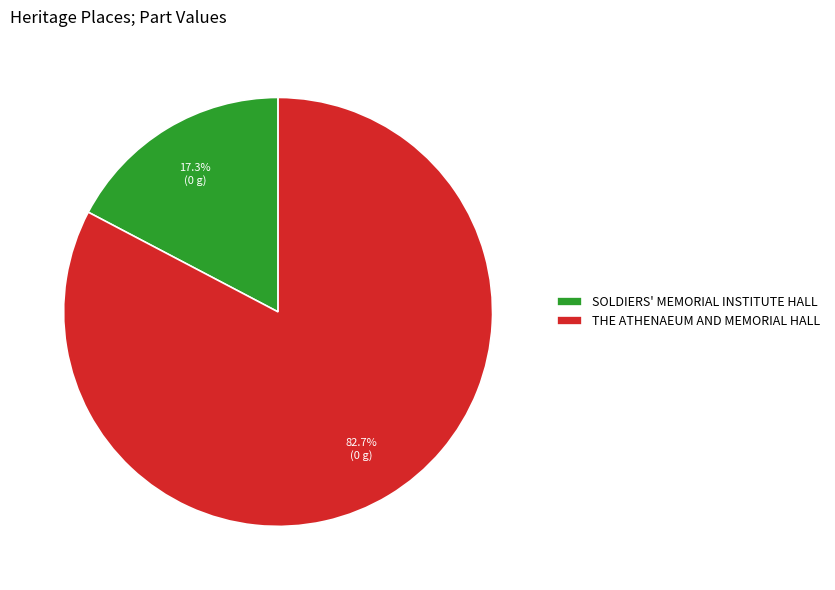

Do THE ATHENAEUM AND MEMORIAL HALL and SOLDIERS' MEMORIAL INSTITUTE HALL together represent more than half of the pie?

Yes